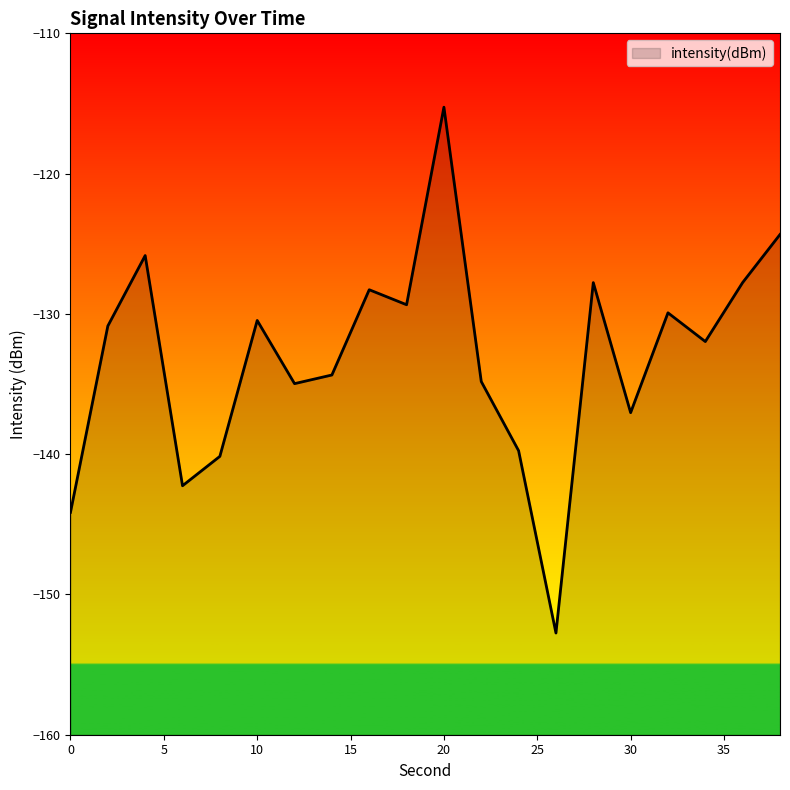

Reading left to right, extract all data points from this chart.

-144.1	-130.9	-125.8	-142.3	-140.2	-130.5	-135.0	-134.4	-128.3	-129.3	-115.3	-134.8	-139.8	-152.8	-127.8	-137.0	-129.9	-132.0	-127.8	-124.3